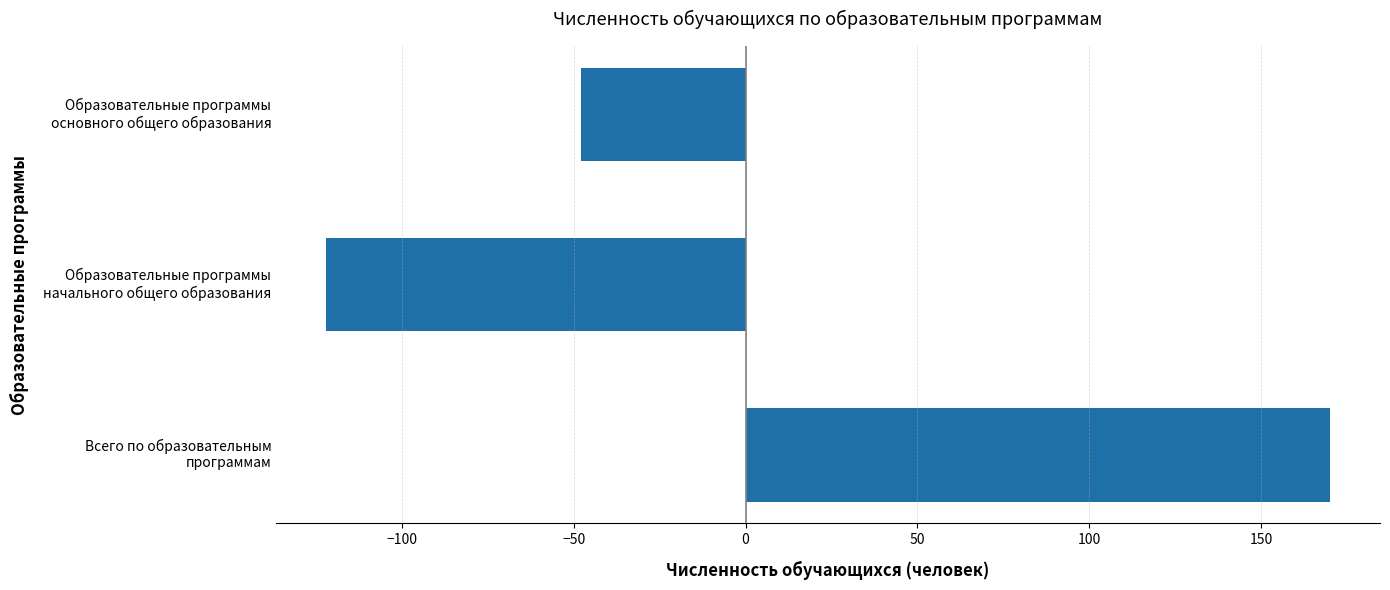

How many positive values are there?

1